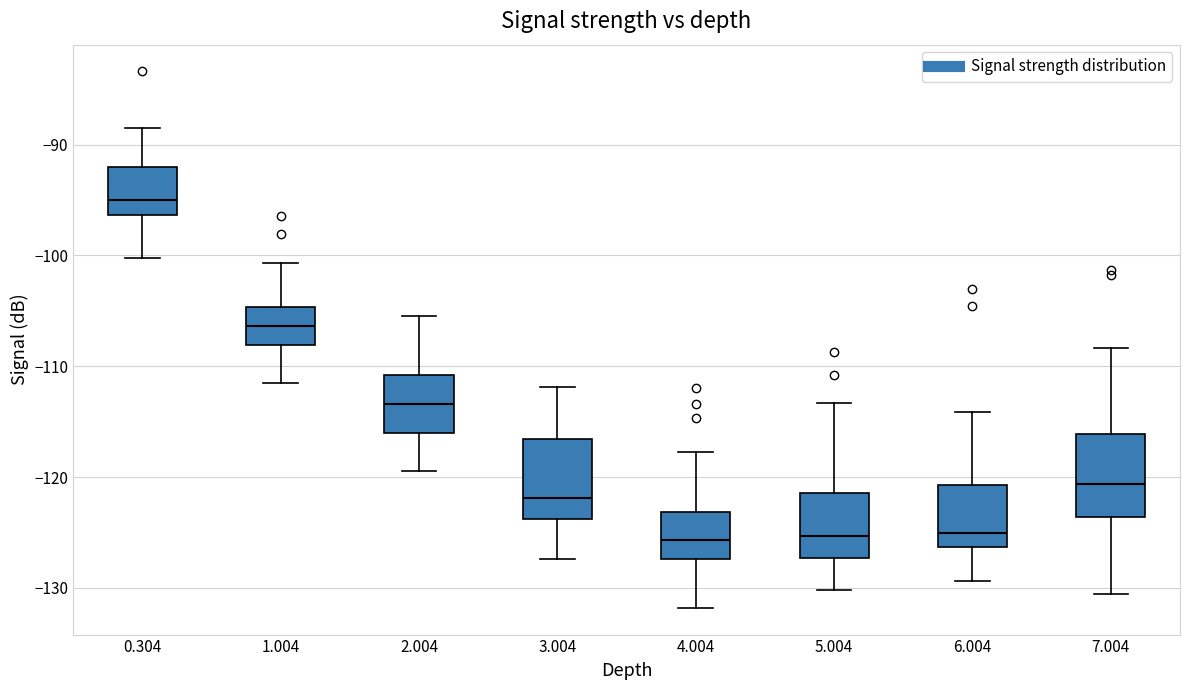

Reading left to right, read every box against the y-axis: the position of its median line, the range the box covers, and the ends of its whiskers. The values are not printed on the chart, so give them approximately, as read against the axis.

0.304: median -95, box -96 to -92, whiskers -100 to -88
1.004: median -106, box -108 to -105, whiskers -111 to -101
2.004: median -113, box -116 to -111, whiskers -119 to -105
3.004: median -122, box -124 to -117, whiskers -127 to -112
4.004: median -126, box -127 to -123, whiskers -132 to -118
5.004: median -125, box -127 to -121, whiskers -130 to -113
6.004: median -125, box -126 to -121, whiskers -129 to -114
7.004: median -121, box -124 to -116, whiskers -131 to -108